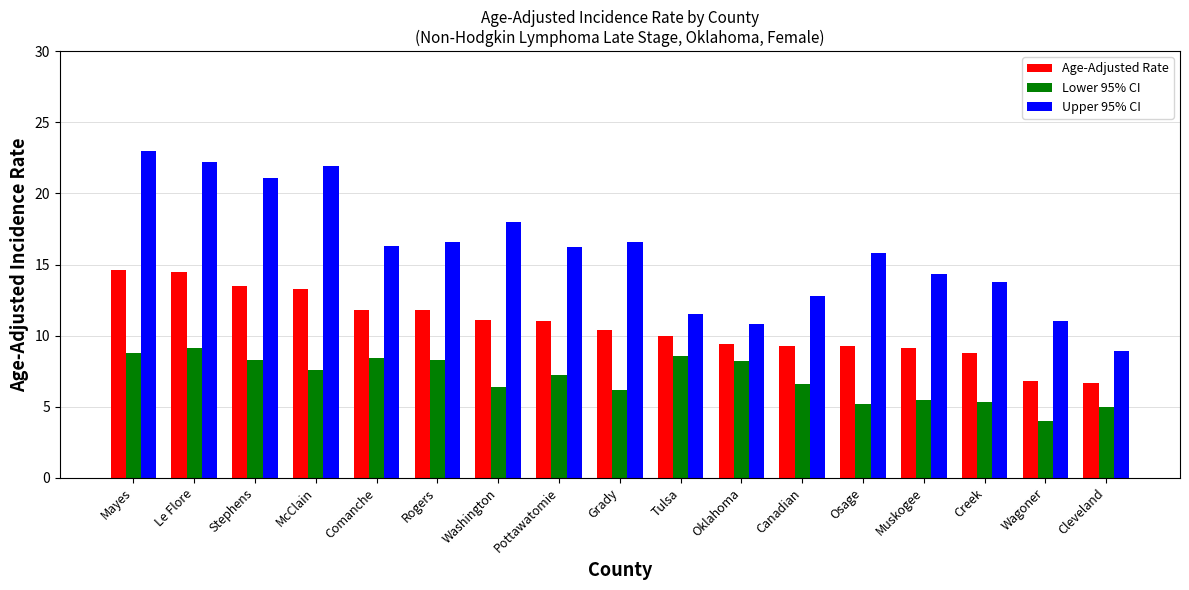

List the series in order of their peak value, highest first.

Upper 95% CI, Age-Adjusted Rate, Lower 95% CI